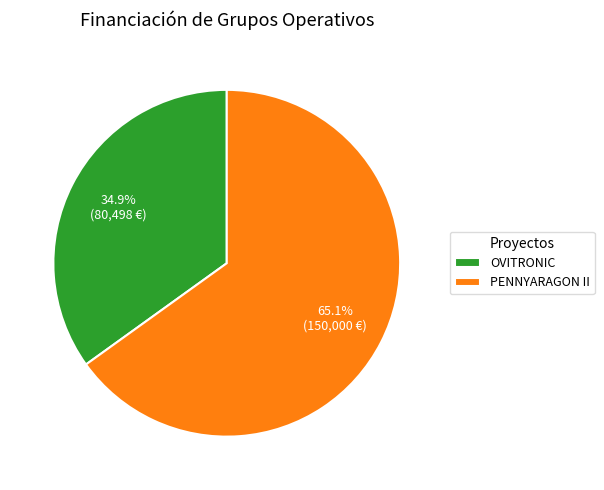

Count the number of slices in the pie.

2